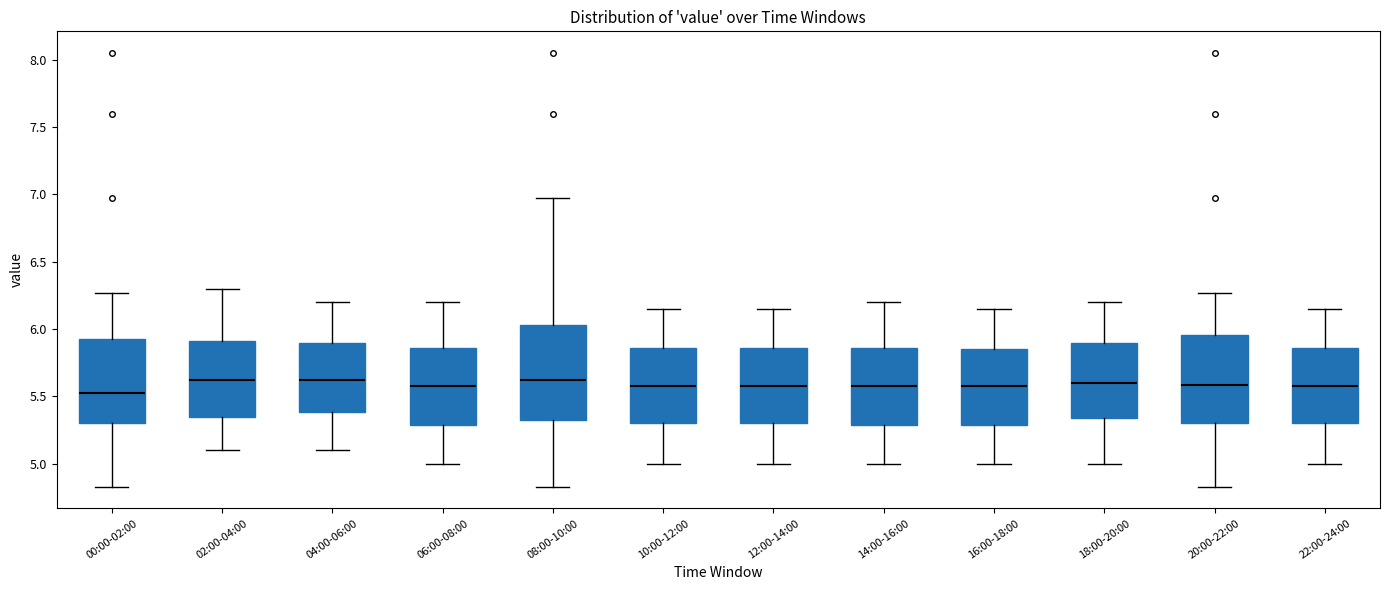

Where is the upper edge of the box for 12:00-14:00 on the y-axis? The values are not printed on the chart, so give them approximately, as read against the axis.

5.85